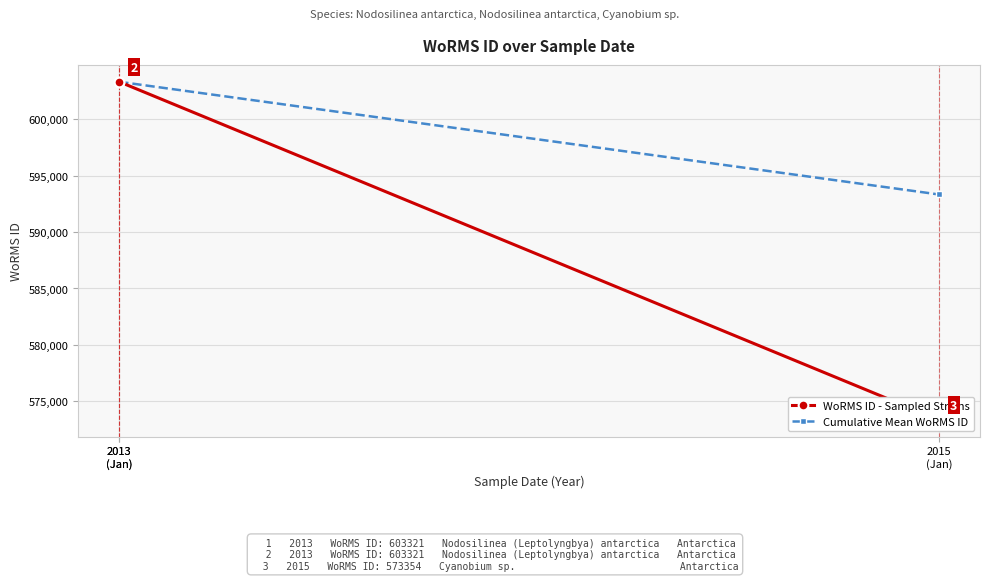

What is the label of the 3rd point from the right?

2013
(Jan)